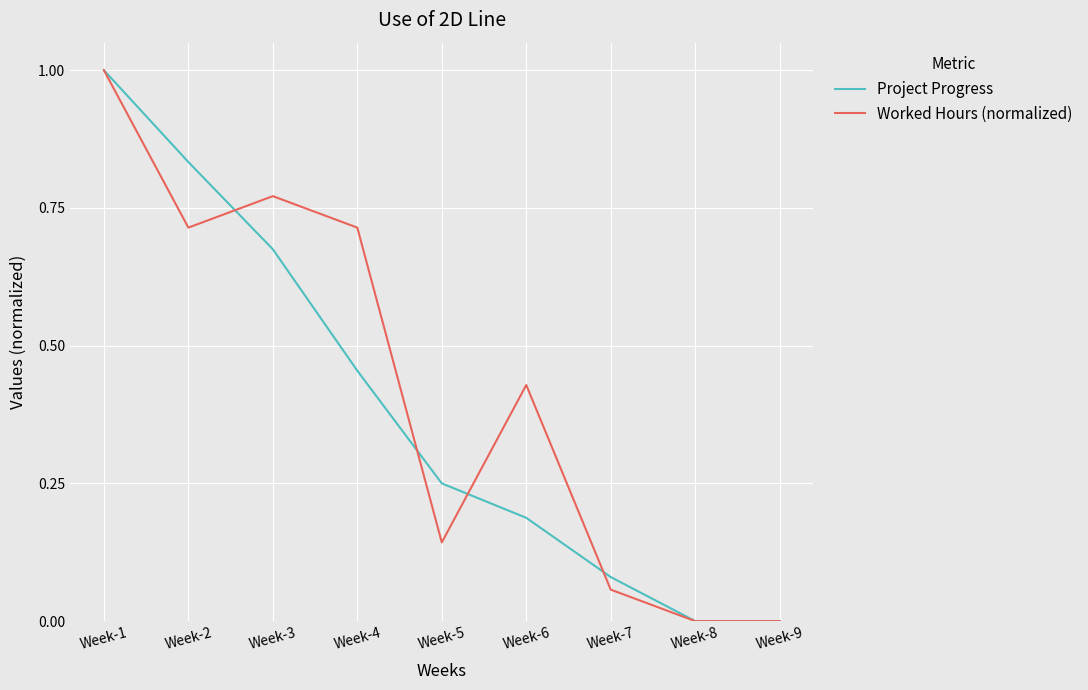

The Worked Hours (normalized) series shows 0.2 at Week-2. True or false?

False